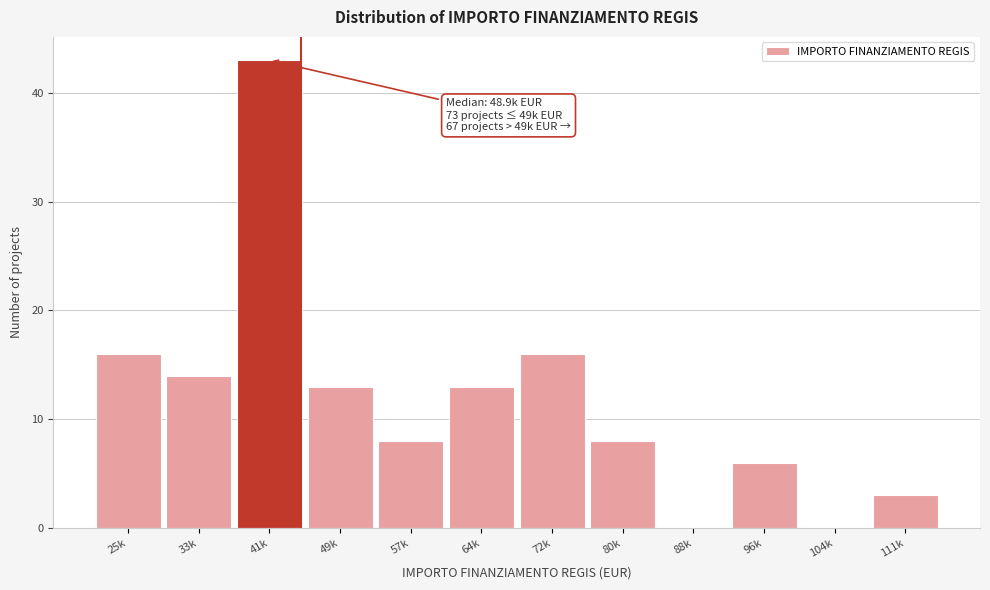

Reading left to right, what are all the values shown in this chart?

25k=16	33k=14	41k=43	49k=13	57k=8	64k=13	72k=16	80k=8	88k=0	96k=6	104k=0	111k=3